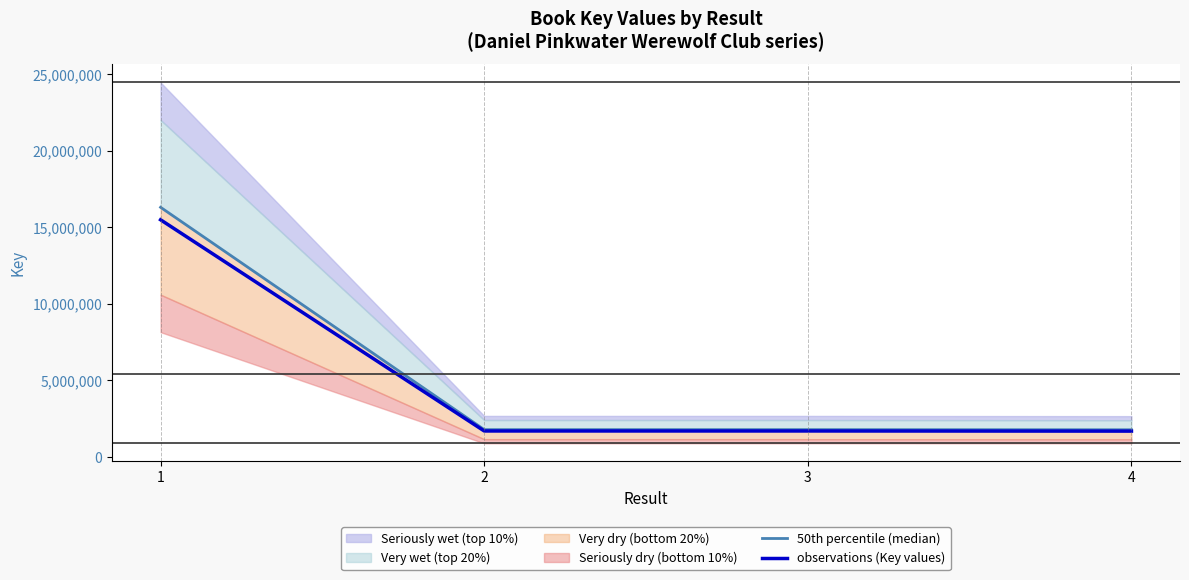

The value of observations (Key values) at 3 is 2873159.1. True or false?

False